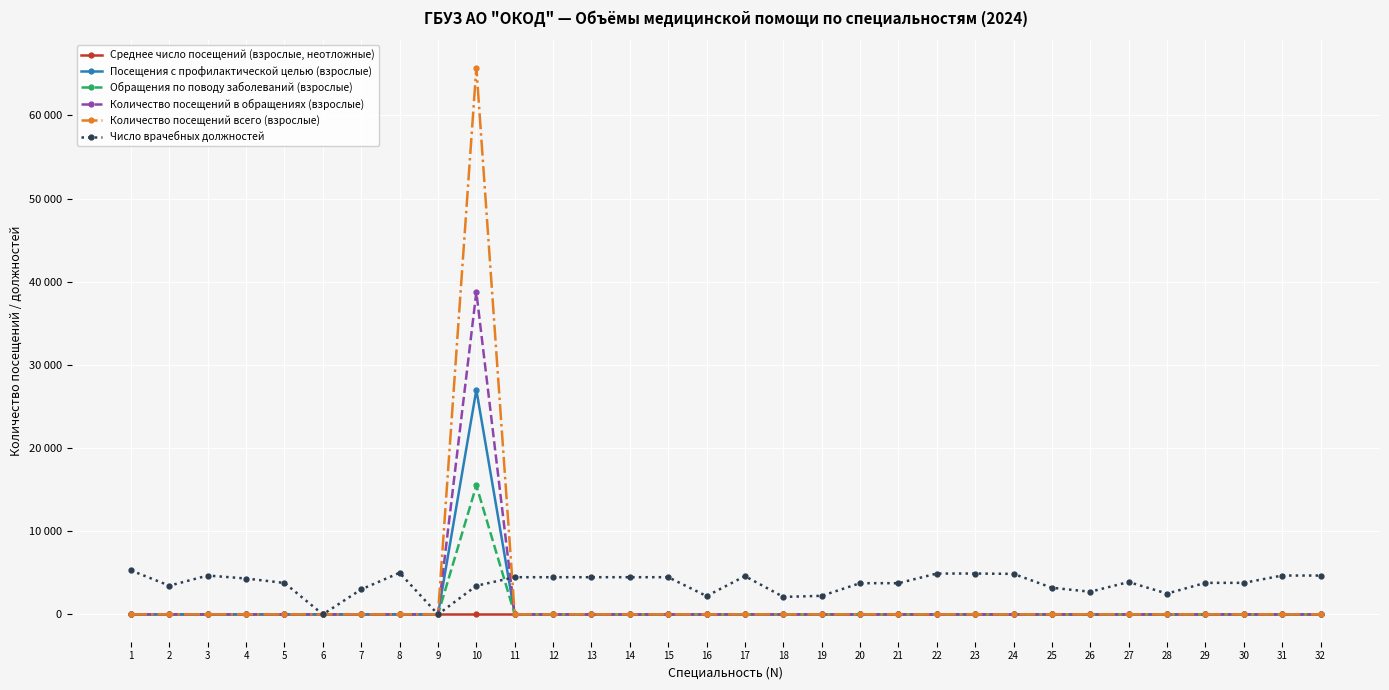

Does the chart display data point markers on the line(s)?

Yes